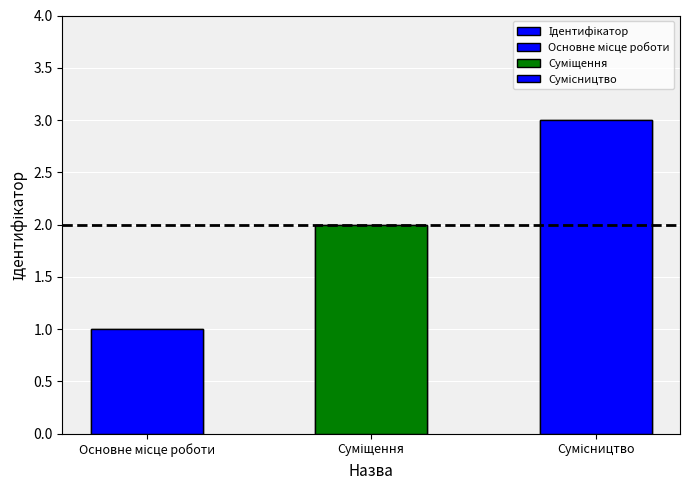

Which label corresponds to the largest value in the chart?

Сумісництво